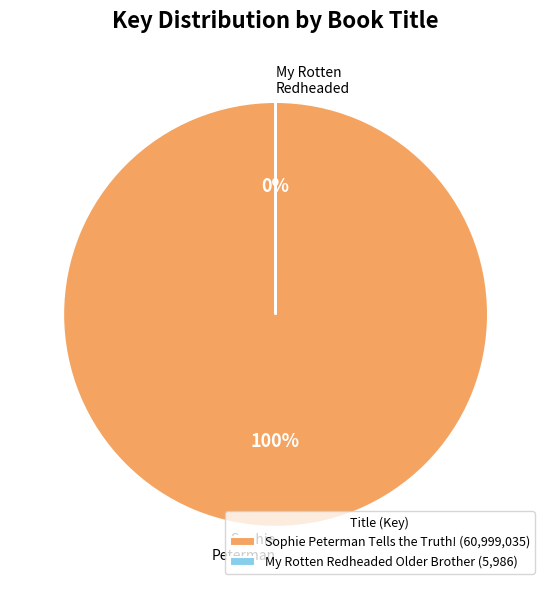

Is it true that My Rotten Redheaded Older Brother is 0% of the pie?

True